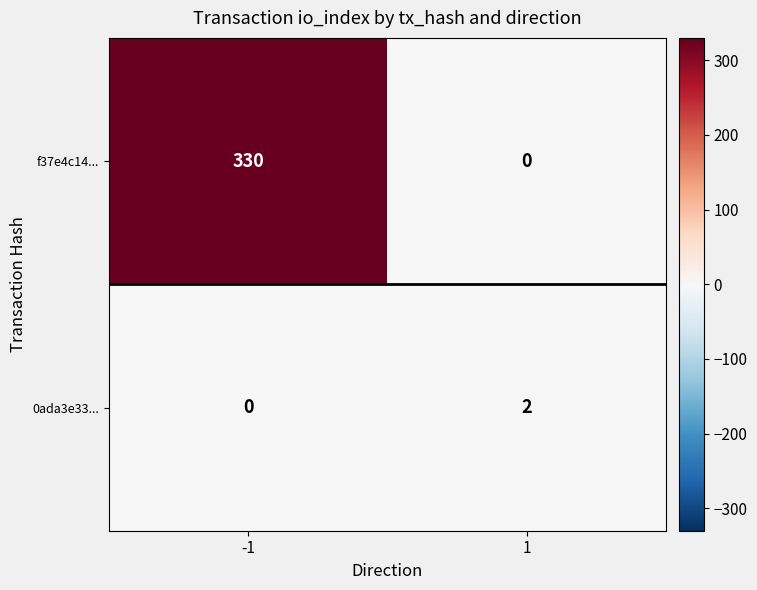

Reading left to right, list all the values displayed in this chart.

f37e4c14...: -1=330	1=0
0ada3e33...: -1=0	1=2